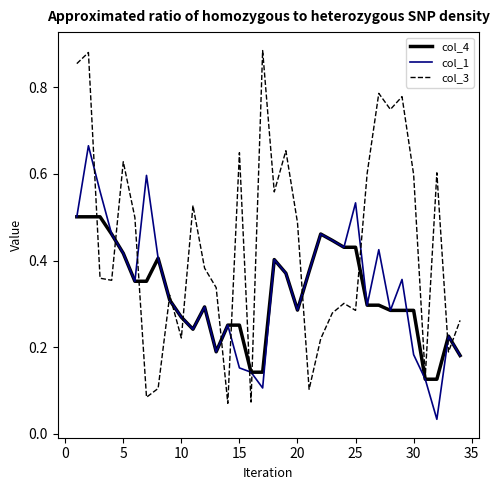

Which series has the widest spread of values?

col_3